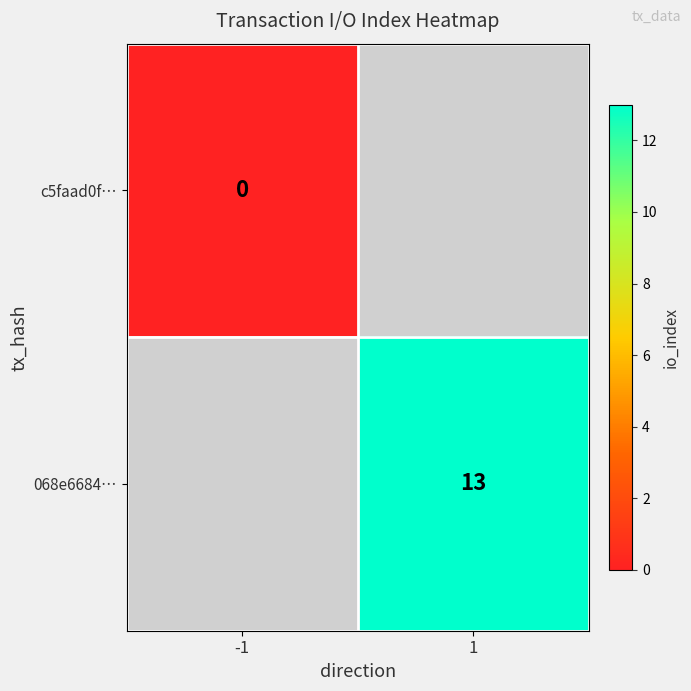

Is the value of c5faad0f… at -1 greater than the value of 068e6684… at 1?

No